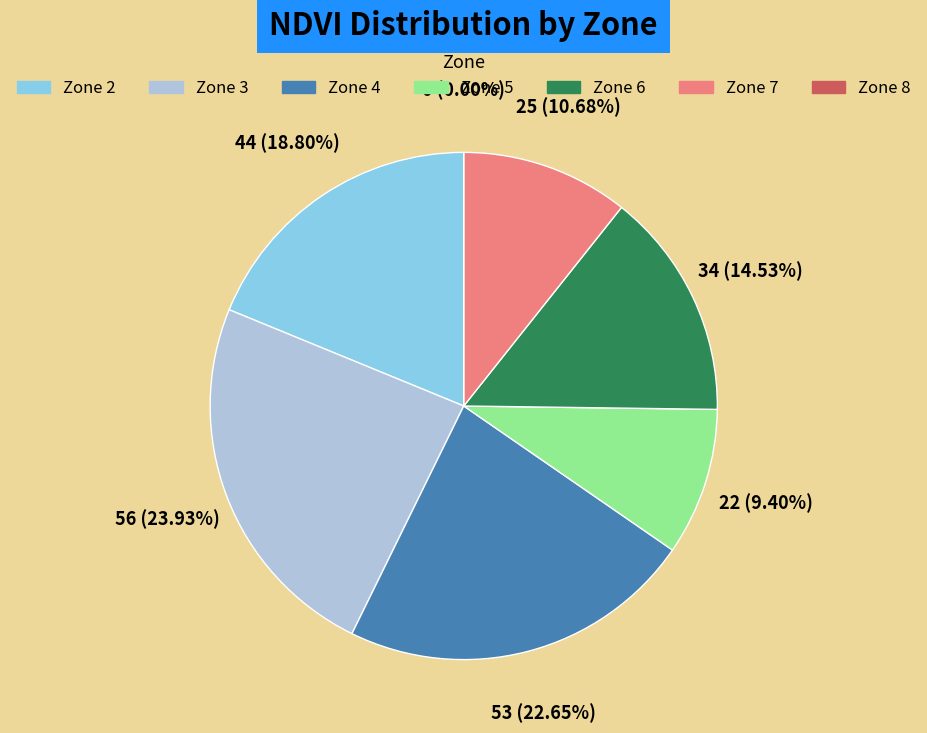

Is it true that 3 is 25% of the pie?

False